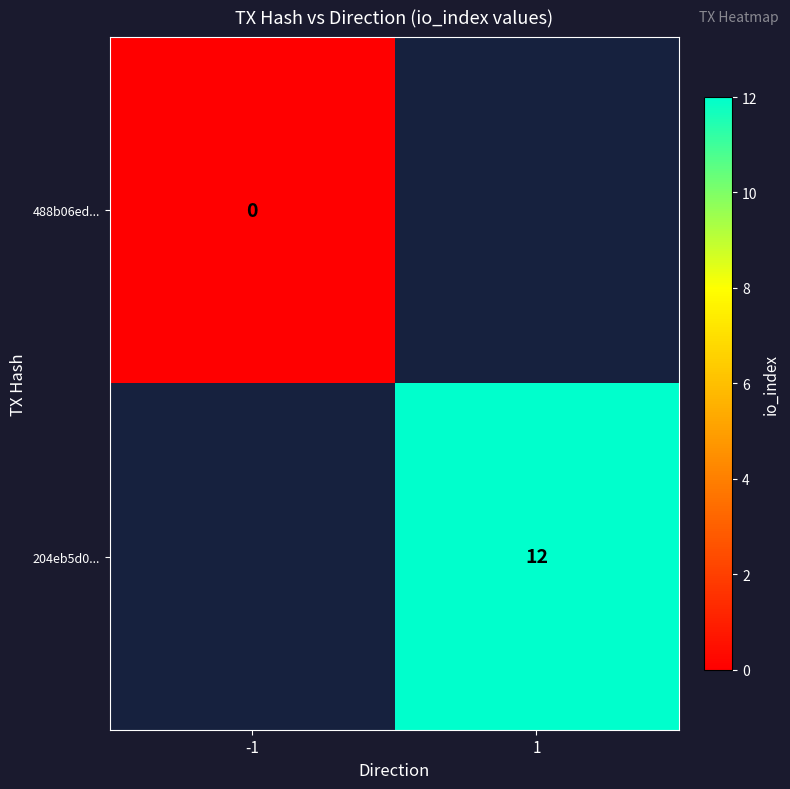

The 204eb5d0... series shows 6.7 at 1. True or false?

False